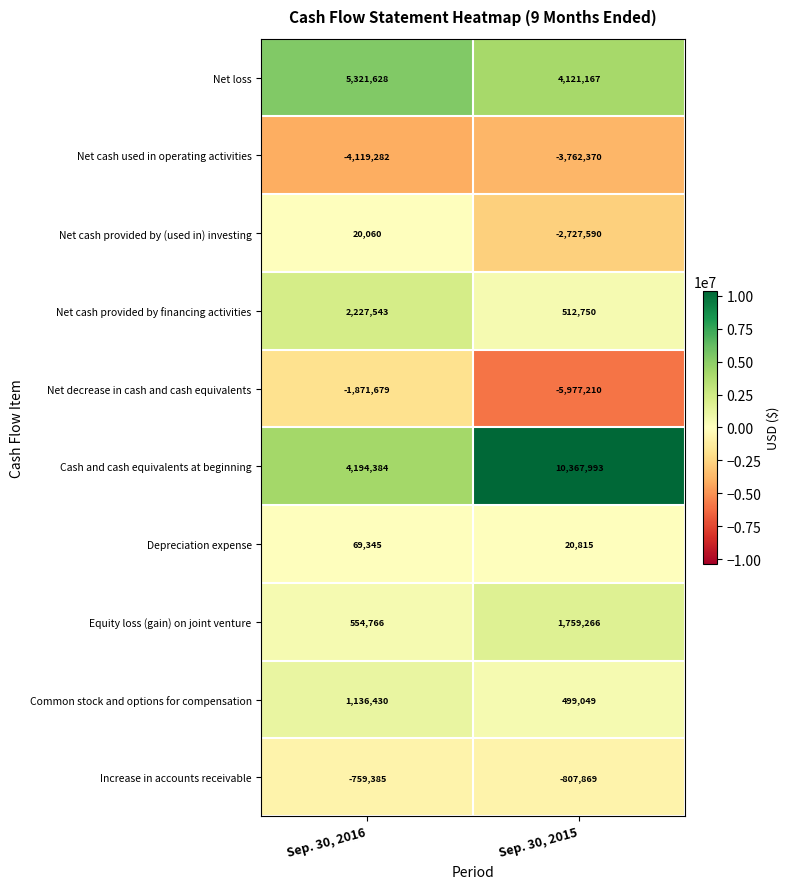

True or false: Net cash provided by (used in) investing has a value of 33902 at Sep. 30, 2016.

False